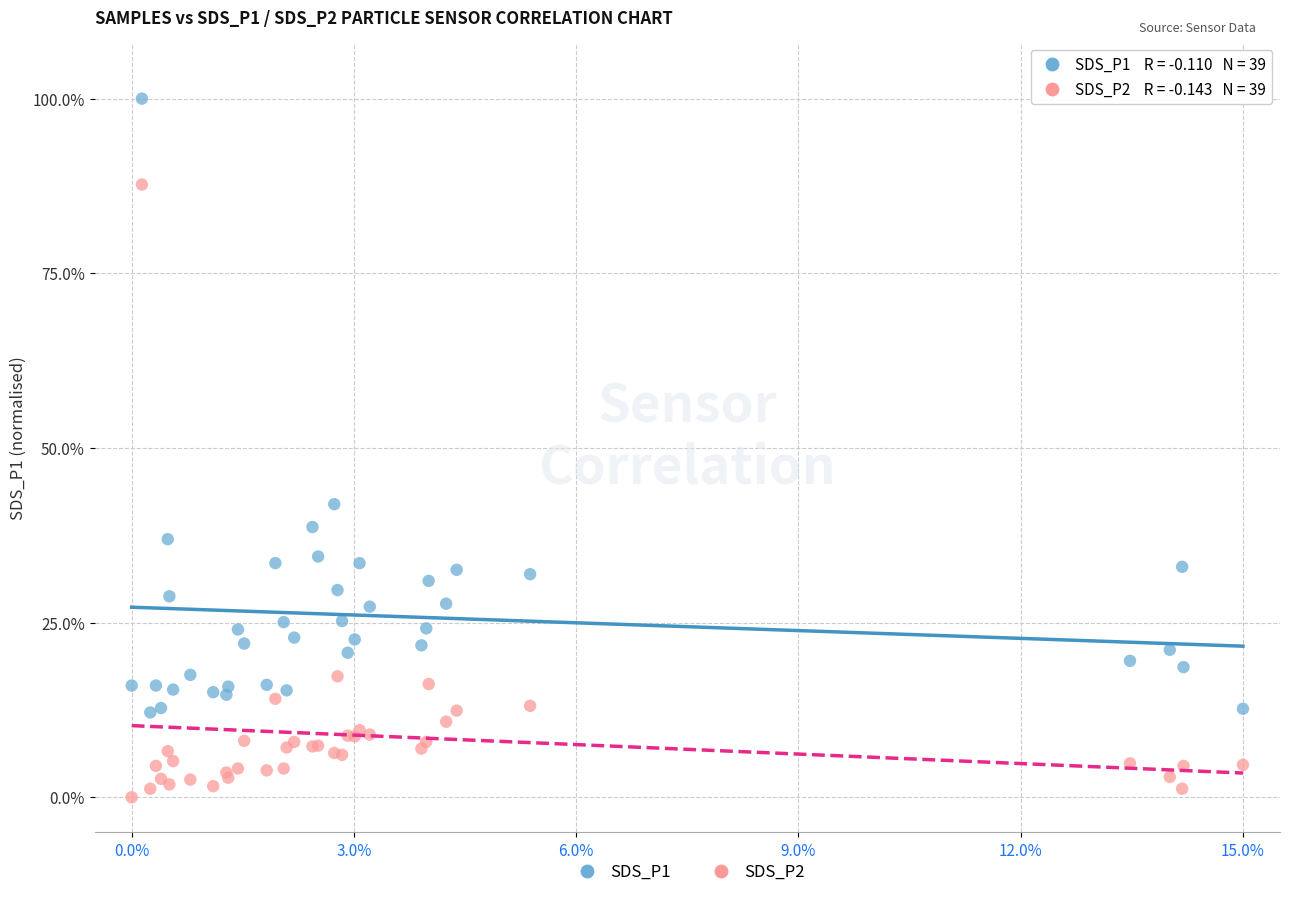

What is the X range (max minus min) for the scatter plot?

15.0